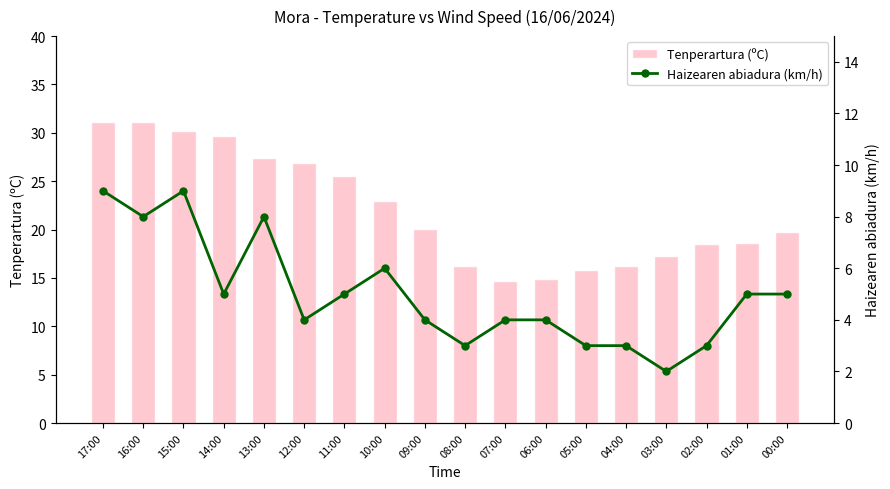

At which label does Tenperartura (ºC) first exceed 20?

17:00